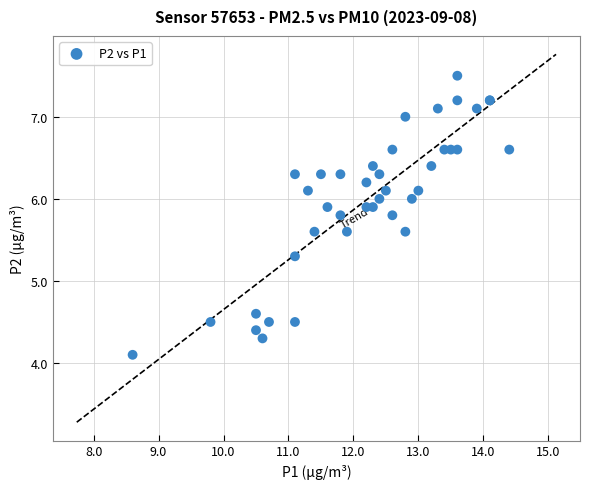

What Y value in the scatter plot is closest to 5?

5.3